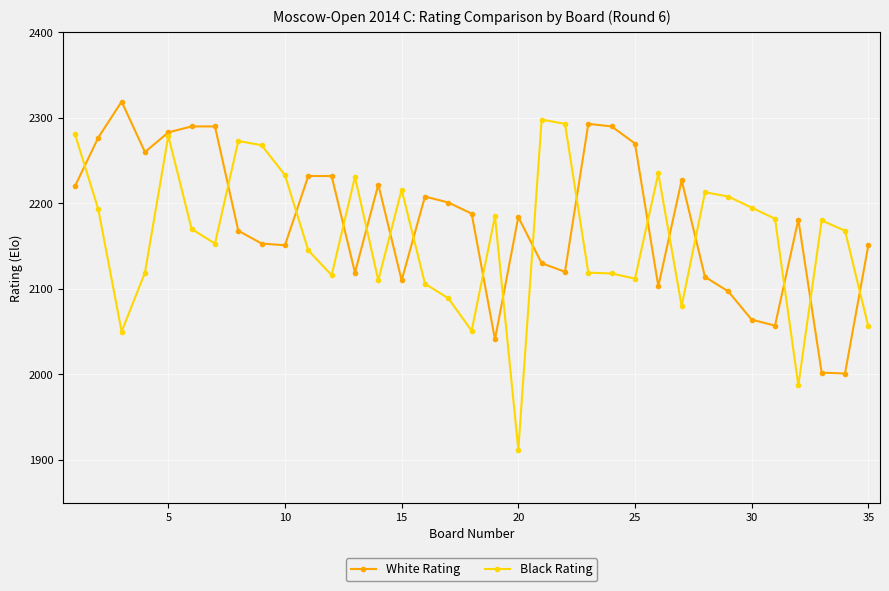

What is the maximum value shown in the chart?

2319